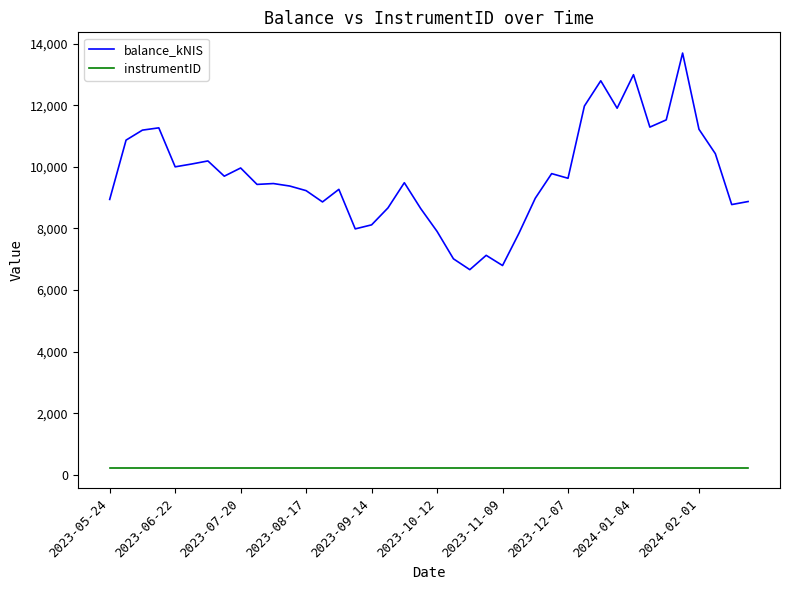

What is the greatest value displayed?

13691.6